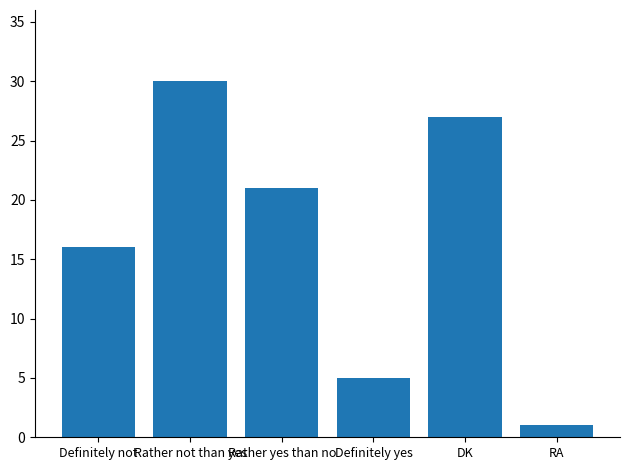

What is the label of the 5th bar from the left?

DK